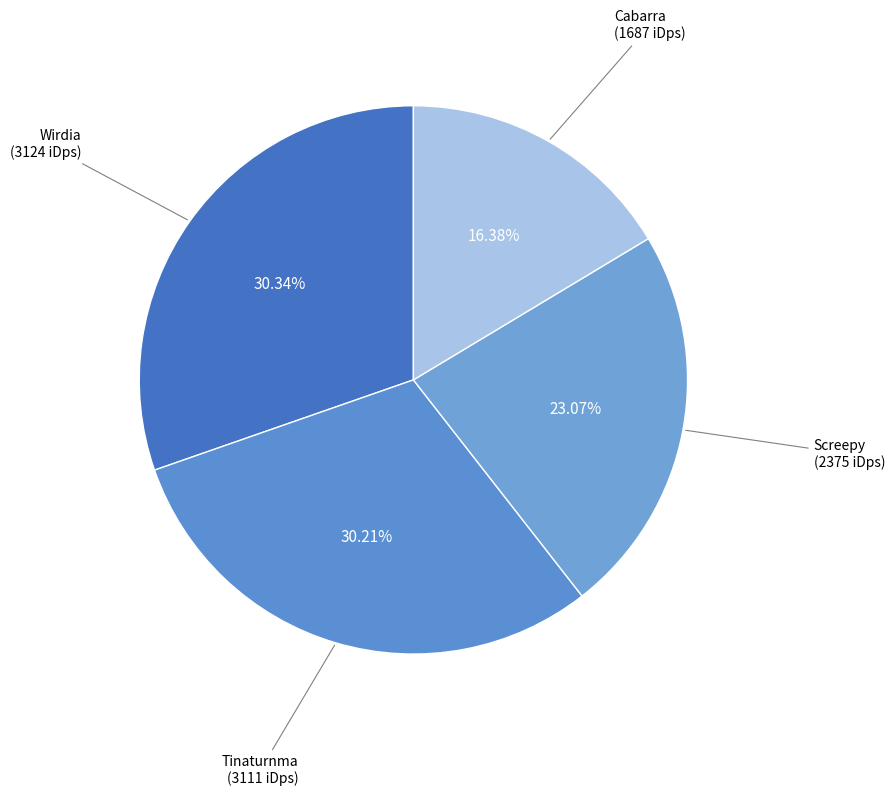

Which slice is the smallest?

Cabarra